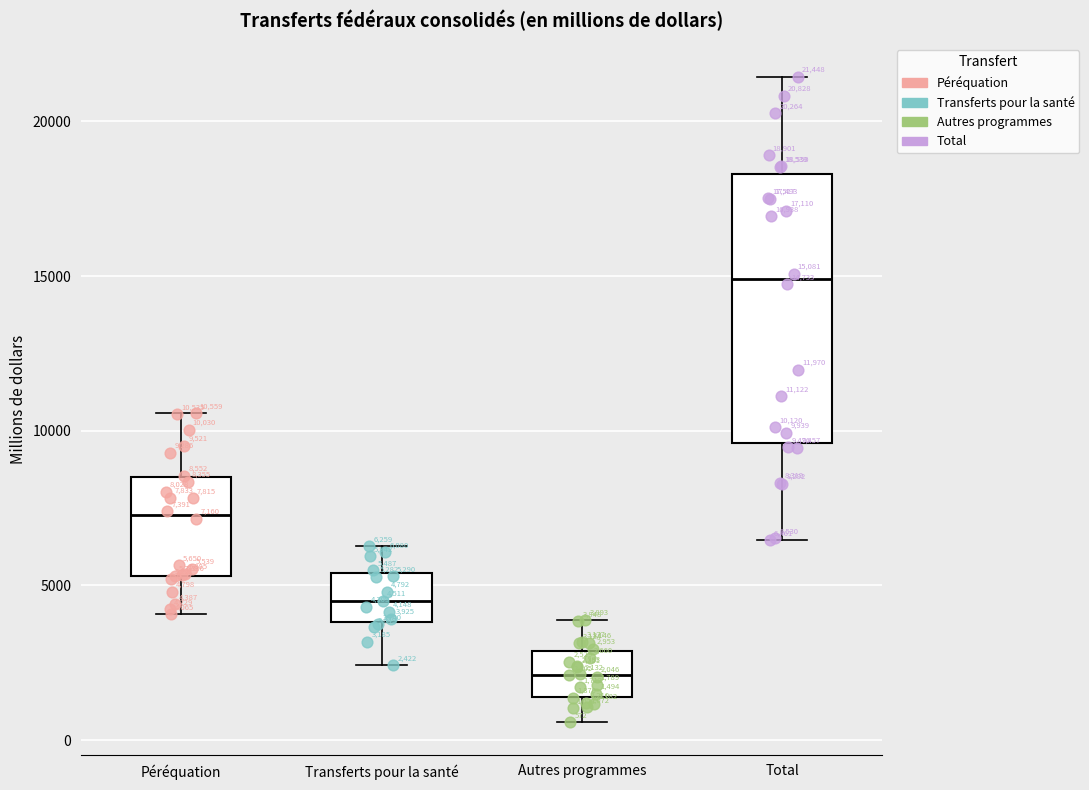

Which box has the highest median line?

Total